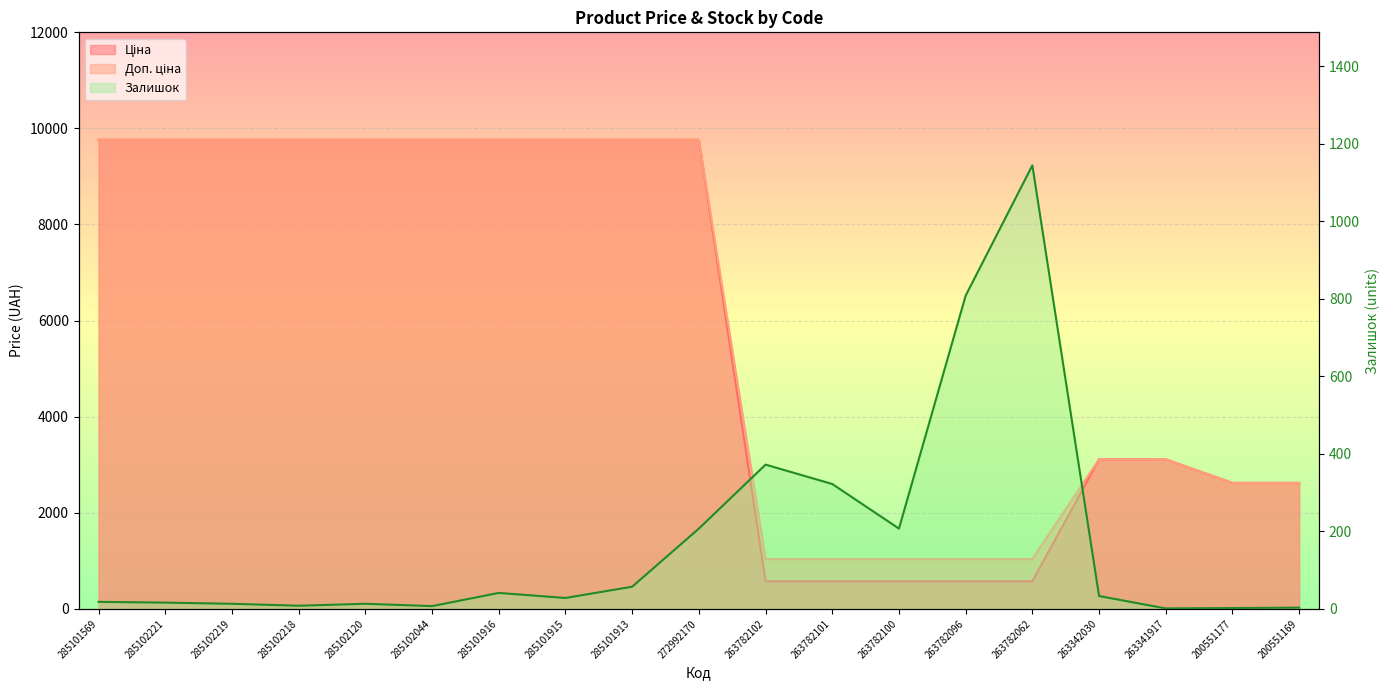

Which series has the largest total across all categories?

Доп. ціна